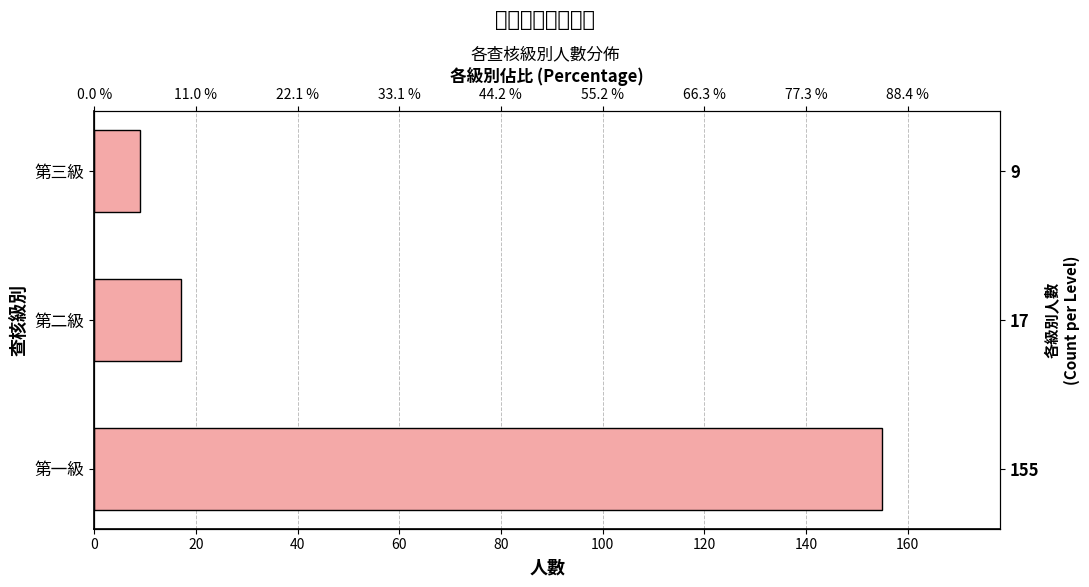

What is the average value?

60